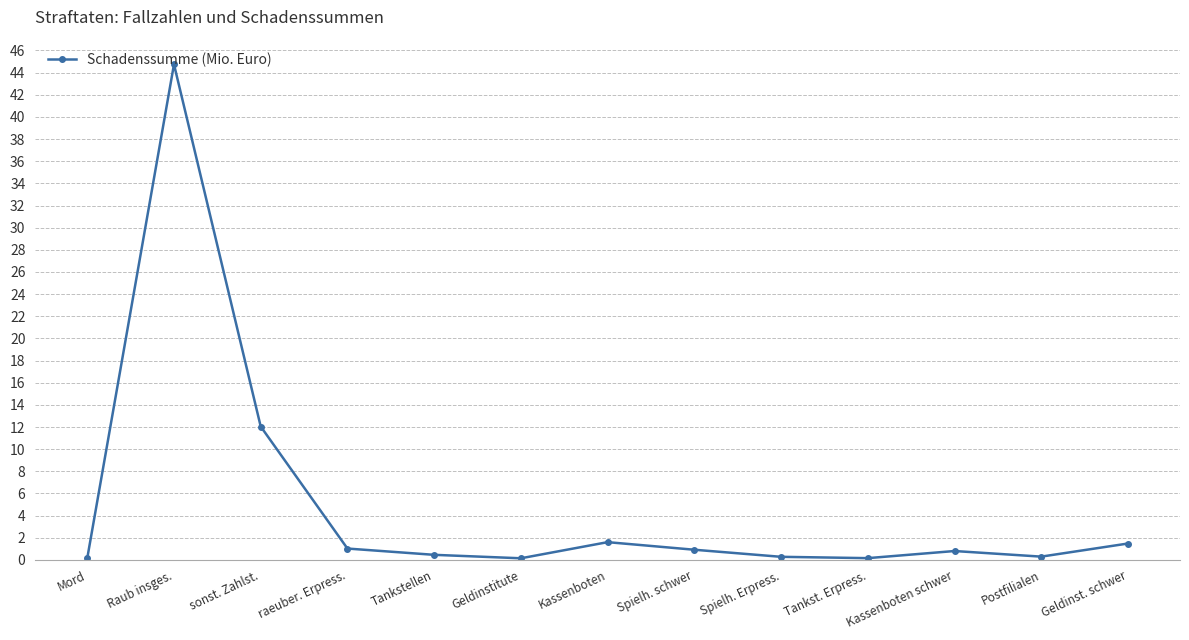

Which label corresponds to the largest value in the chart?

Raub insges.